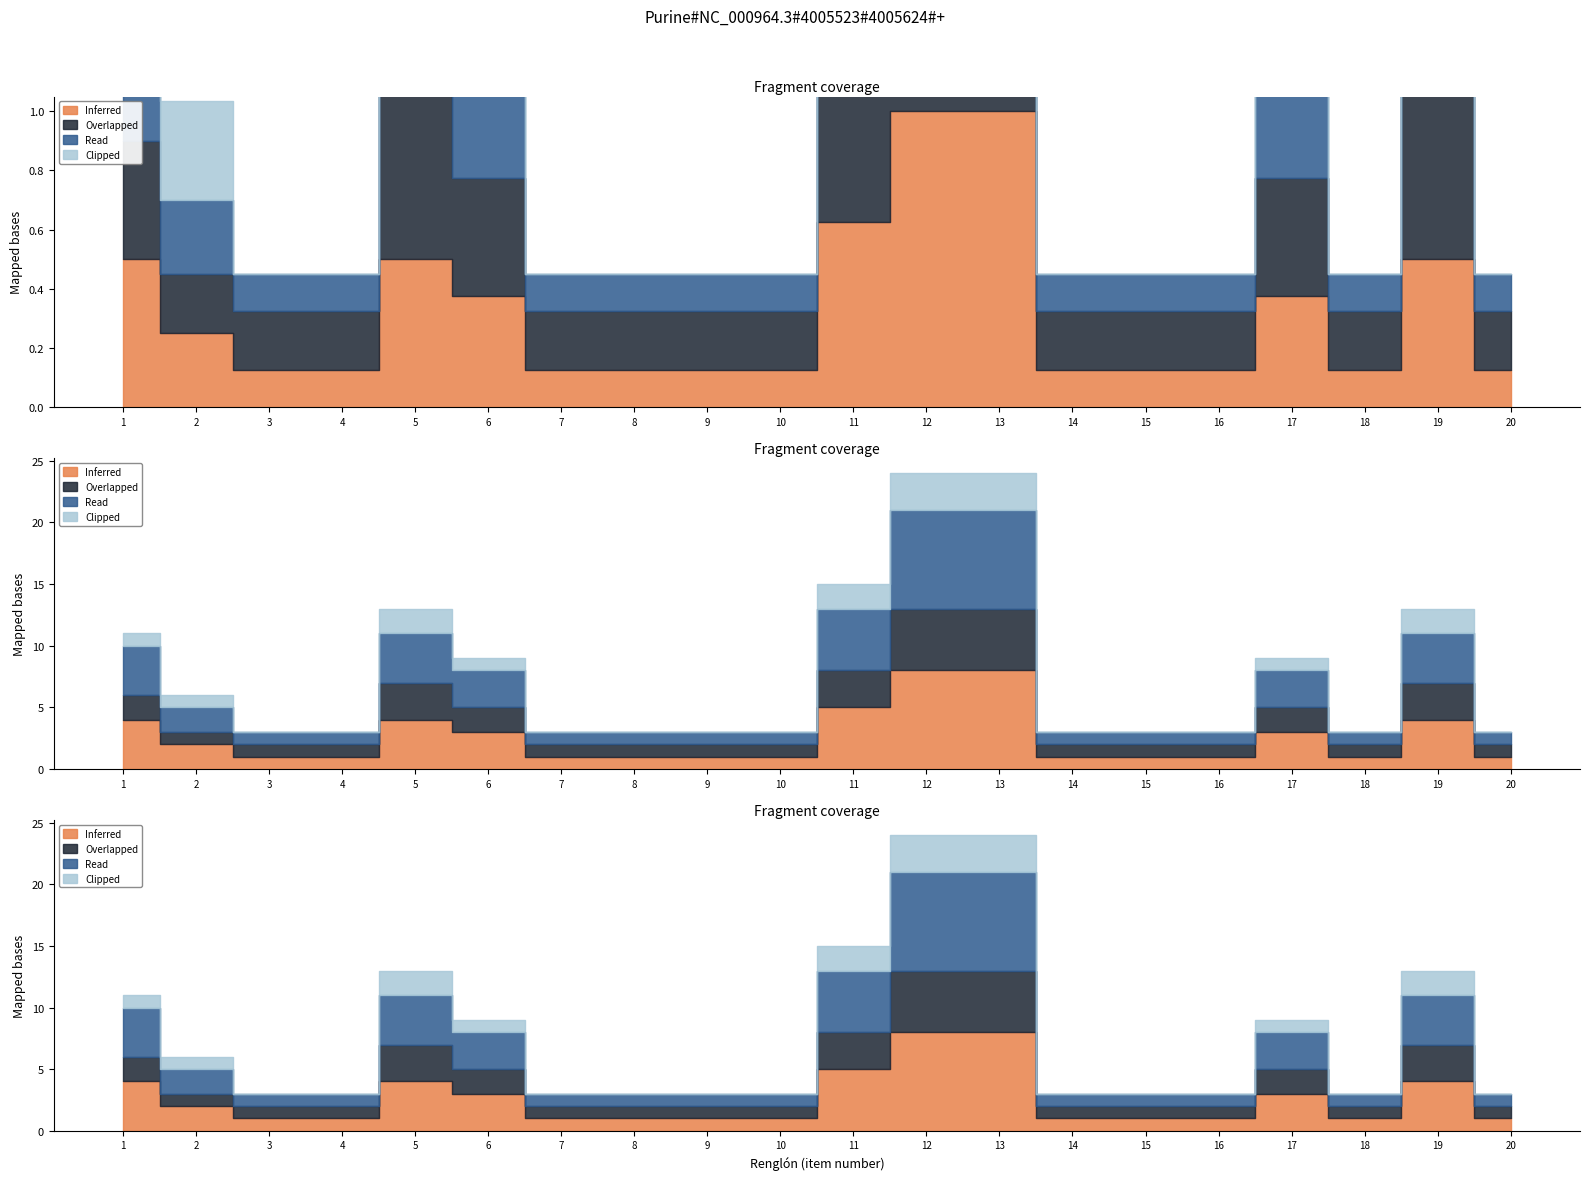

The value of Clipped at 9 is -2. True or false?

False